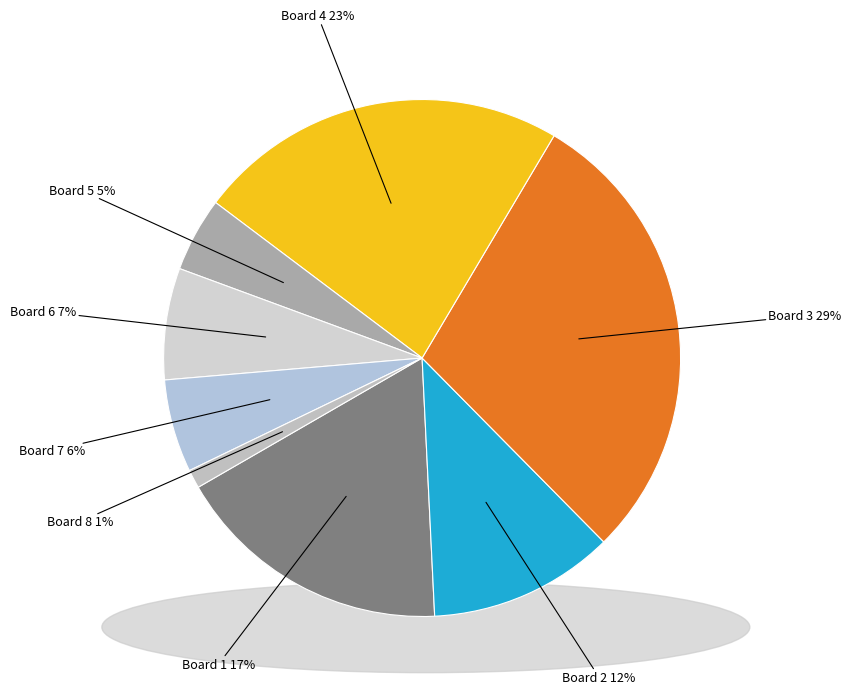

Which category has the biggest portion of the pie?

Board 3